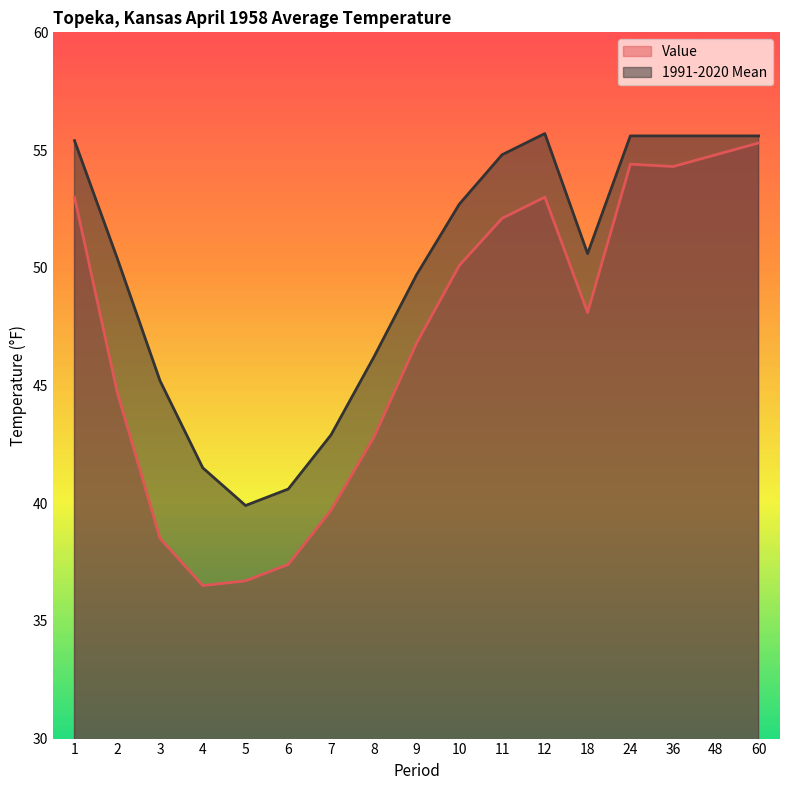

At which label does 1991-2020 Mean reach its peak?

12